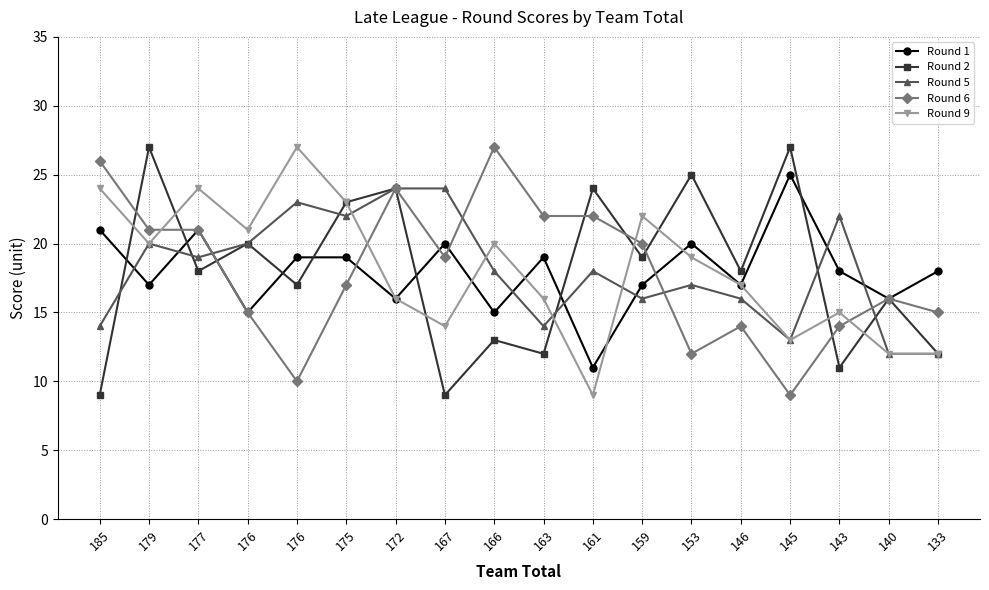

What is the spread (max minus min) of values at 140?

4